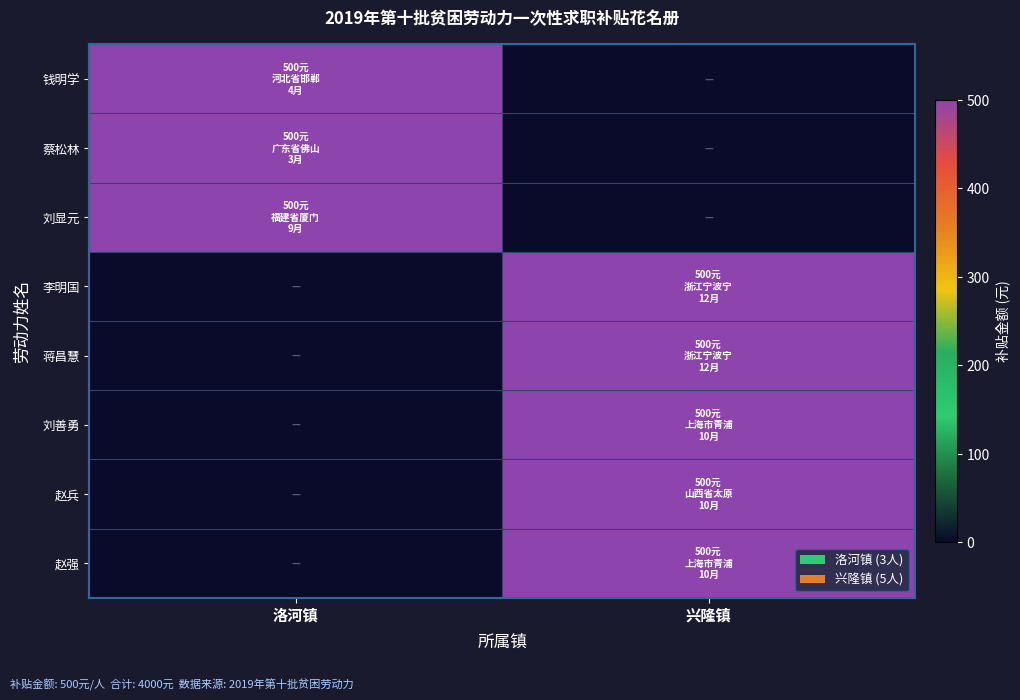

What is the difference between the highest and lowest values at 兴隆镇?

500